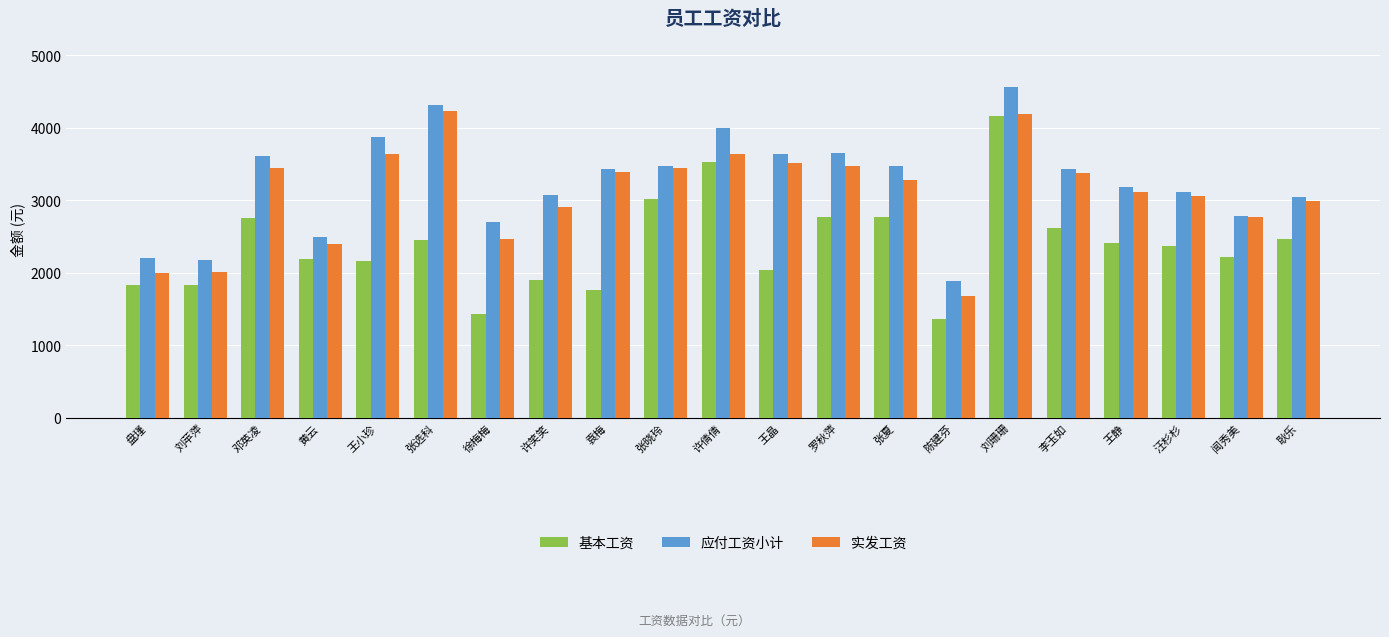

Are the bars grouped side by side (vs. stacked)?

Yes